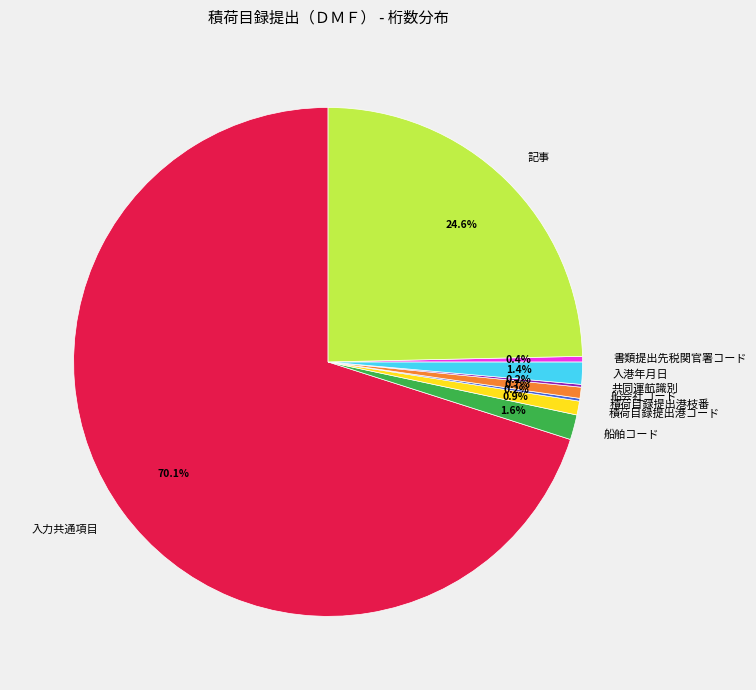

The 入力共通項目 slice represents 65% of the pie. True or false?

False